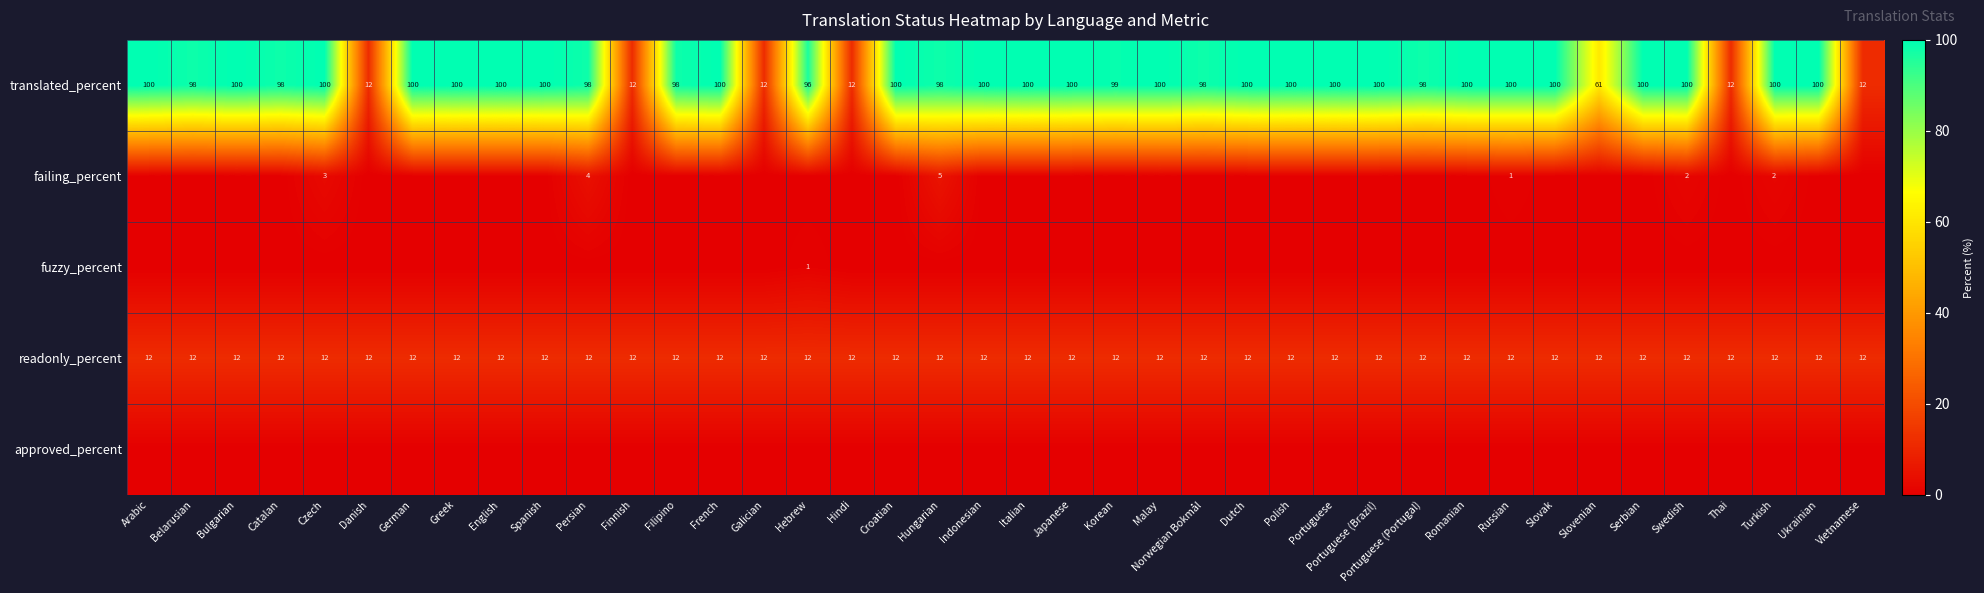

Is the value of translated_percent at German greater than the value of readonly_percent at Serbian?

Yes